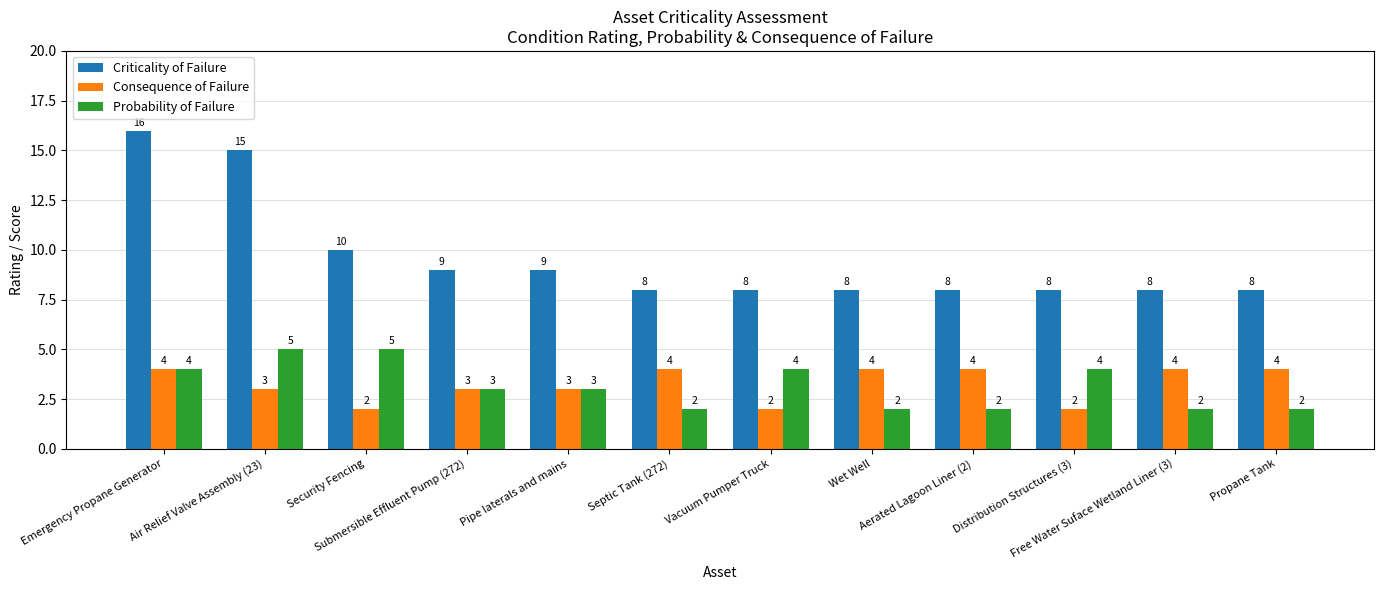

What is the value of the Consequence of Failure bar at the 5th from the left?

3